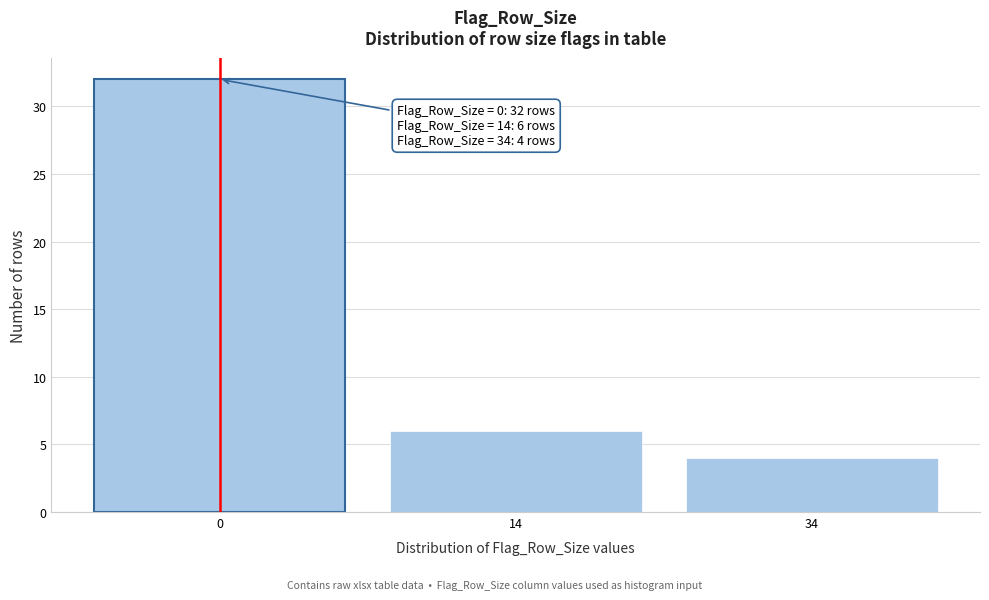

Reading right to left, list all the values displayed in this chart.

34=4	14=6	0=32